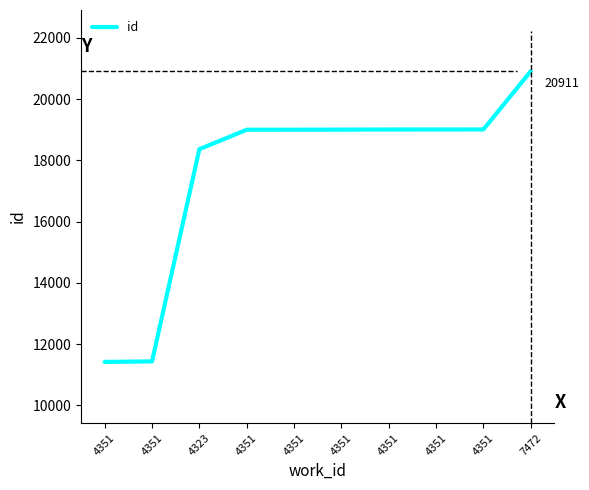

What is the label of the 9th point from the left?

4351